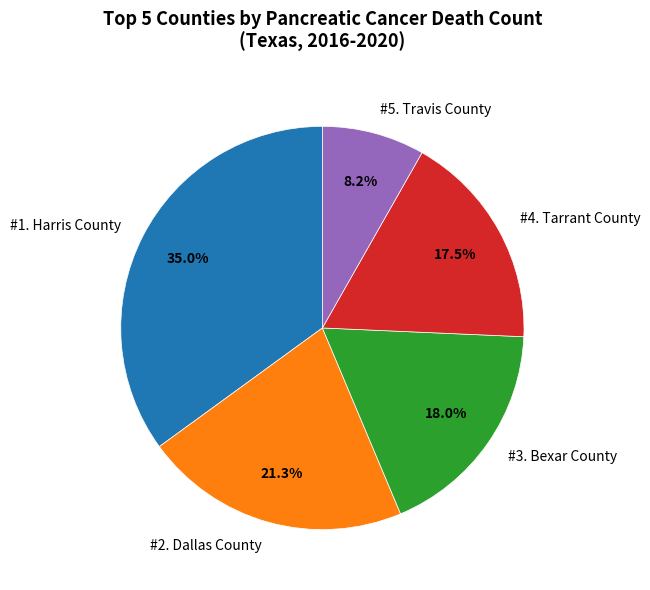

Approximately how many times larger is the value at #1. Harris County compared to #5. Travis County?

4.3